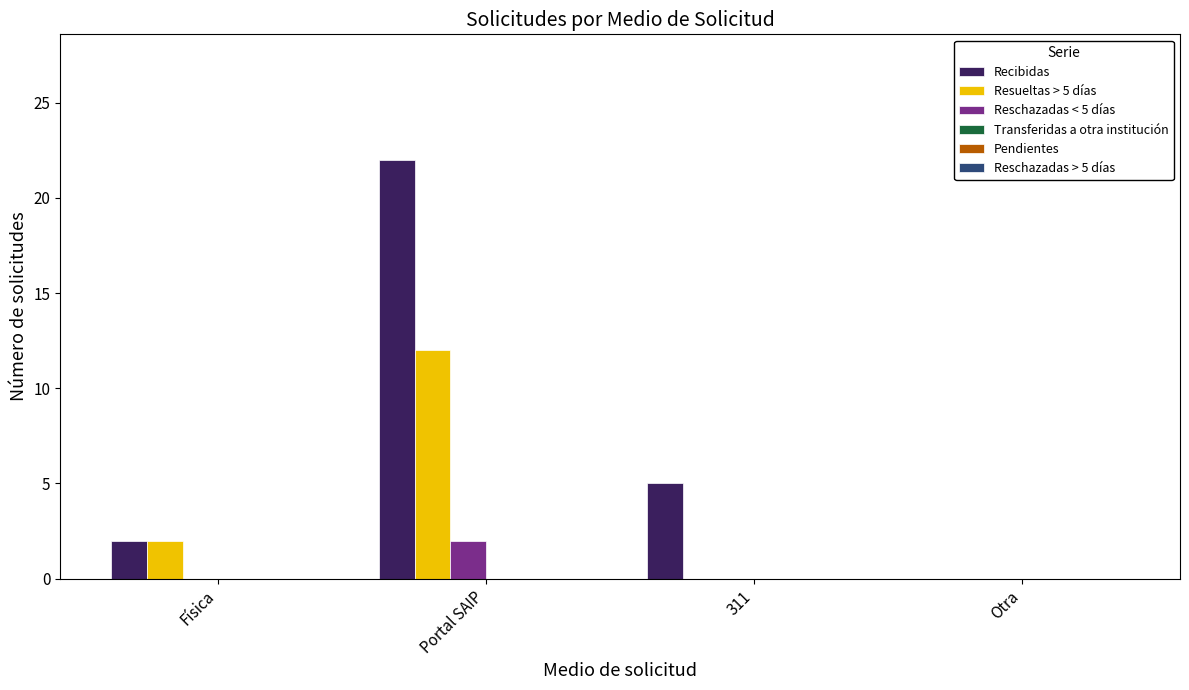

At which category is the sum across all series the highest?

Portal SAIP